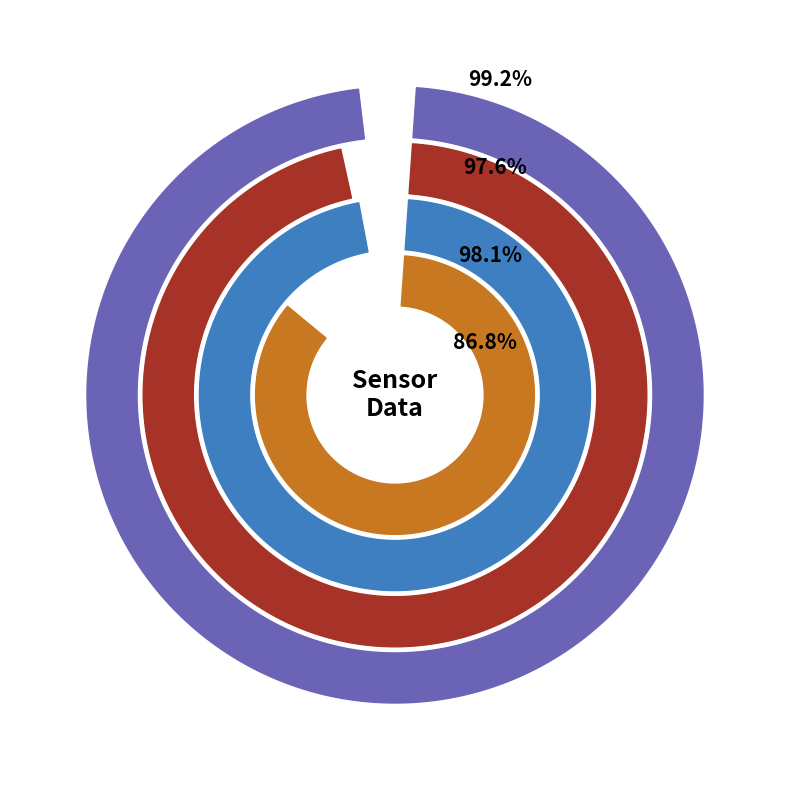

Does Temp mean represent more than half of the total?

No